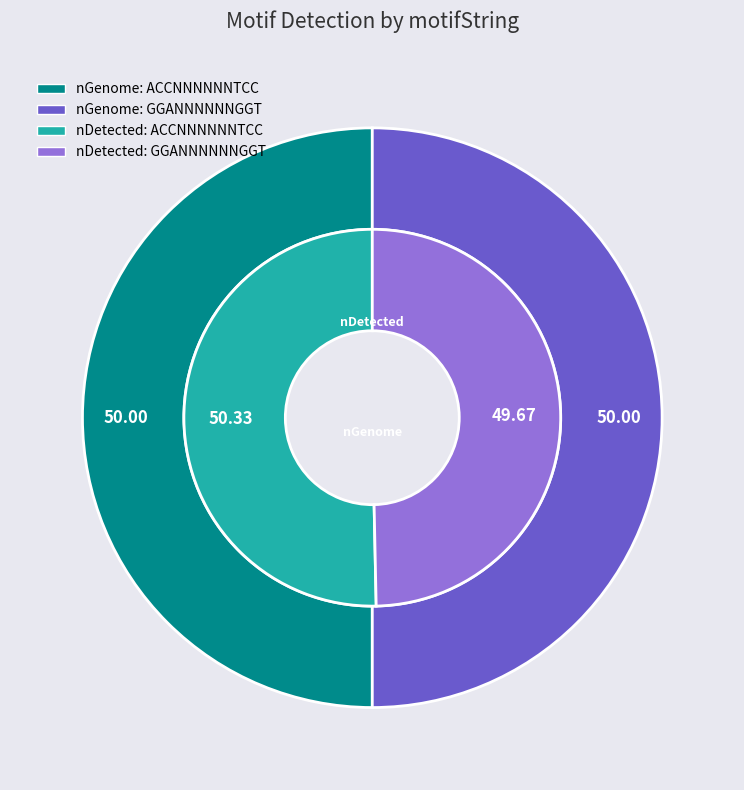

To the nearest percent, what portion does GGANNNNNNGGT represent?

50%